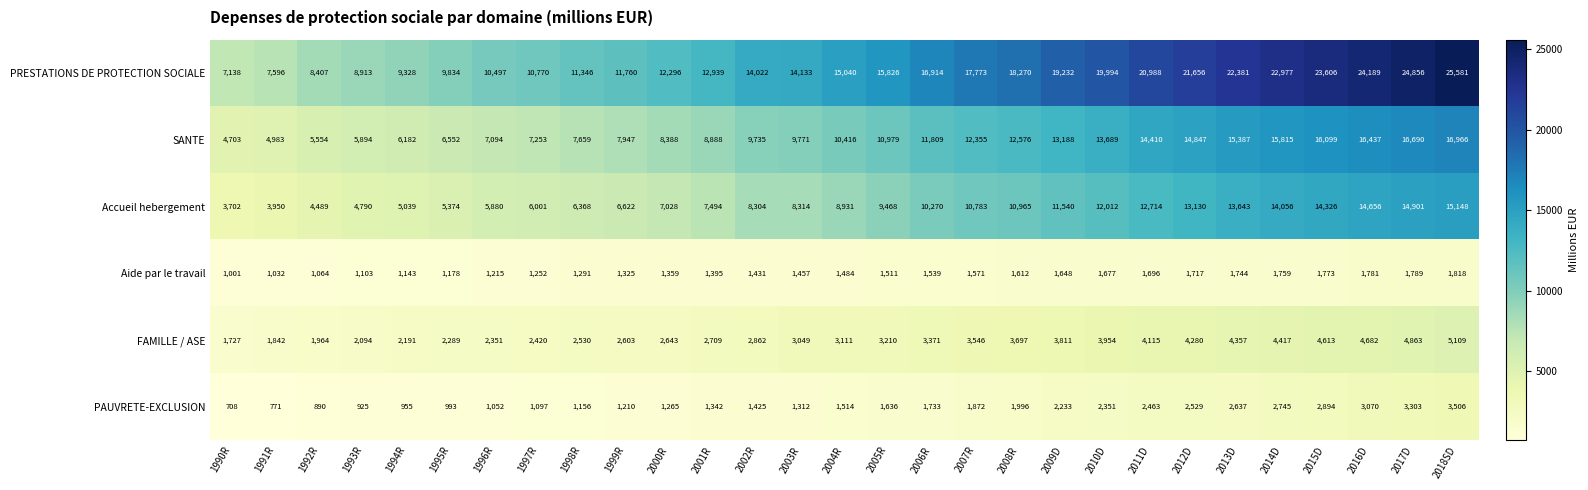

What is the smallest value displayed?

708